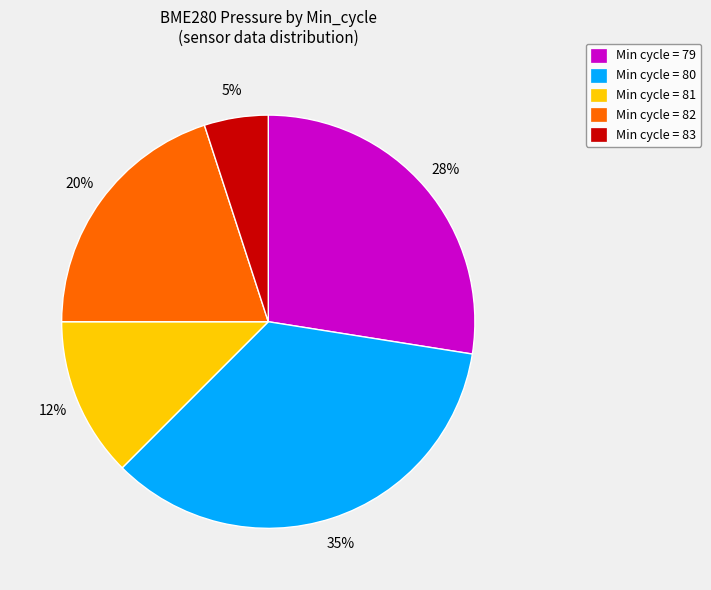

Rank the categories by value from highest to lowest.

Min cycle = 80, Min cycle = 79, Min cycle = 82, Min cycle = 81, Min cycle = 83